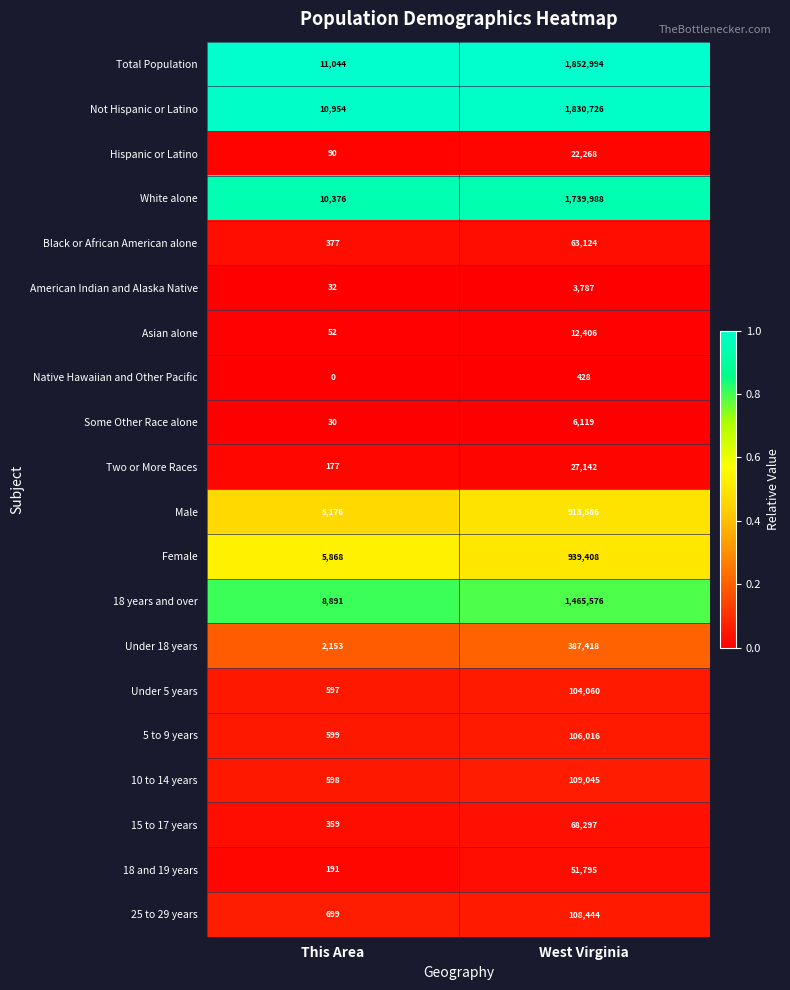

The value of Female at West Virginia is 1324733. True or false?

False